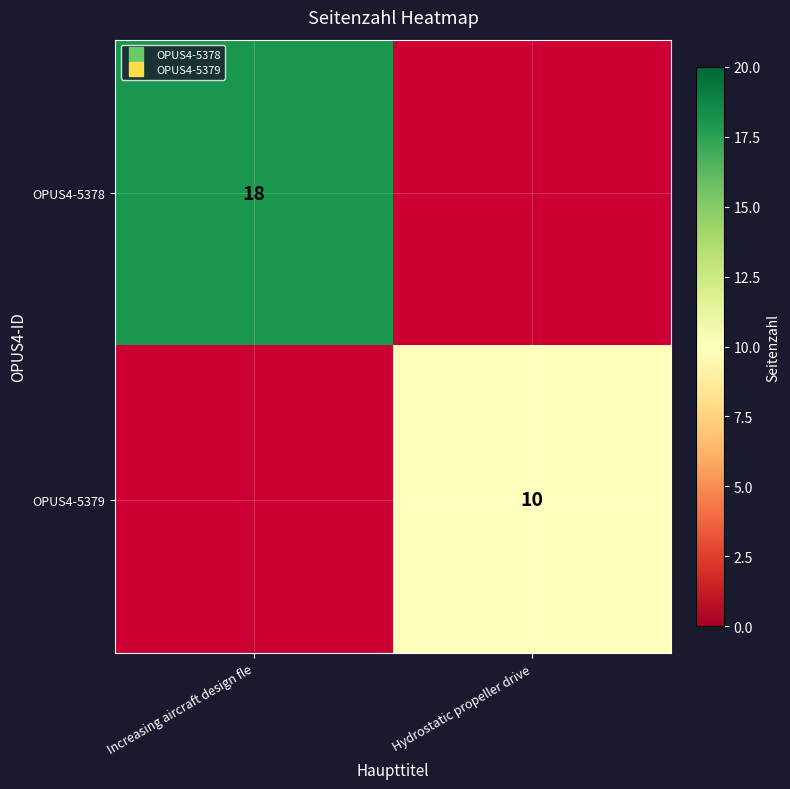

The OPUS4-5378 series shows 8 at Hydrostatic propeller drive. True or false?

False